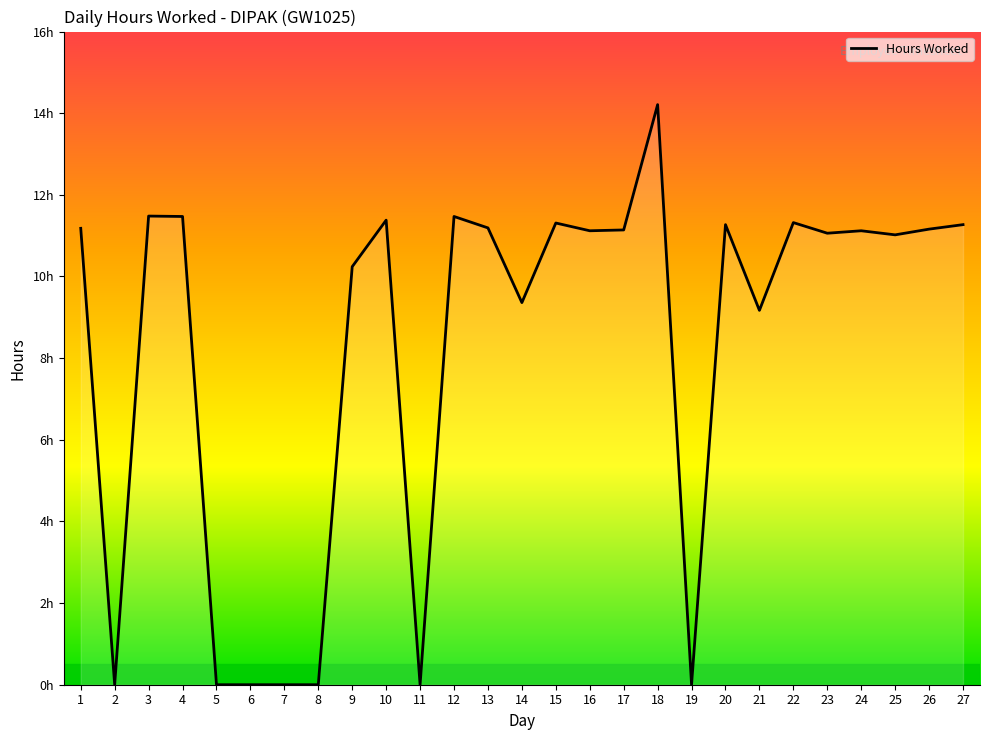

Read the value at 14.

9.4